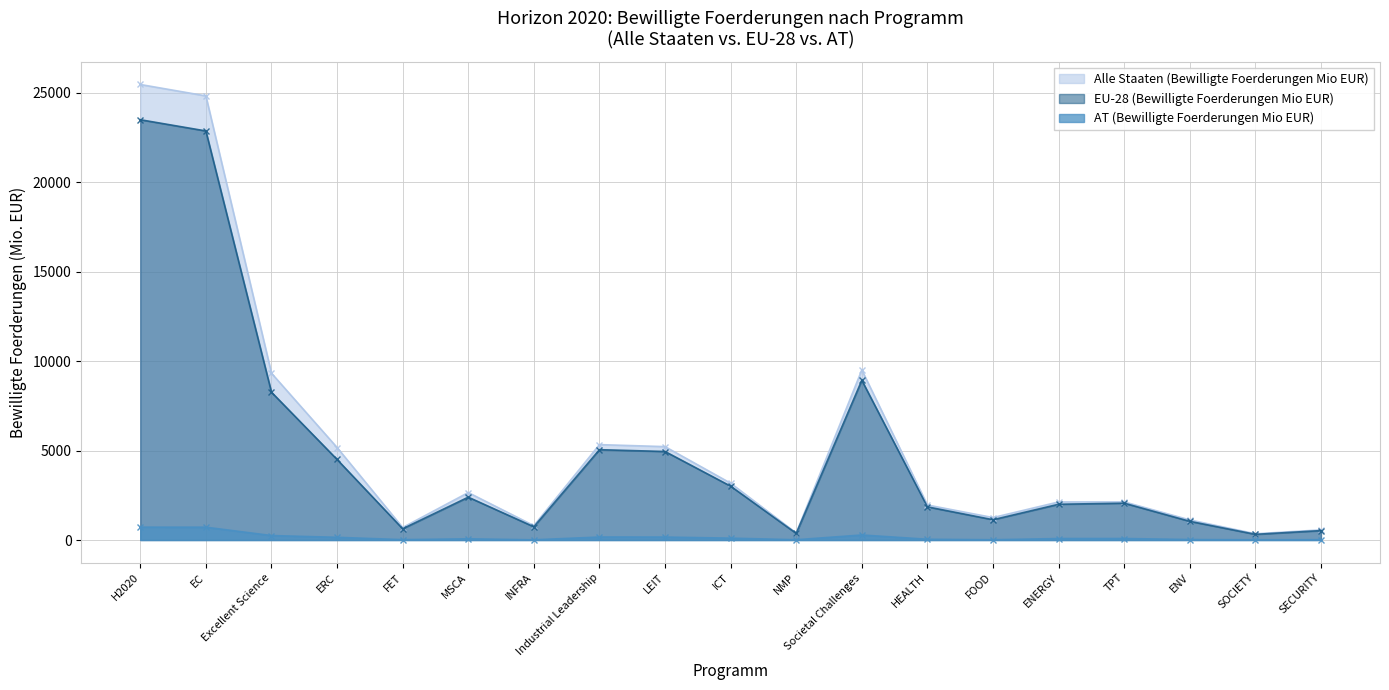

True or false: Alle Staaten (Bewilligte Foerderungen Mio EUR) has more than 1 points higher than both neighbors.

True